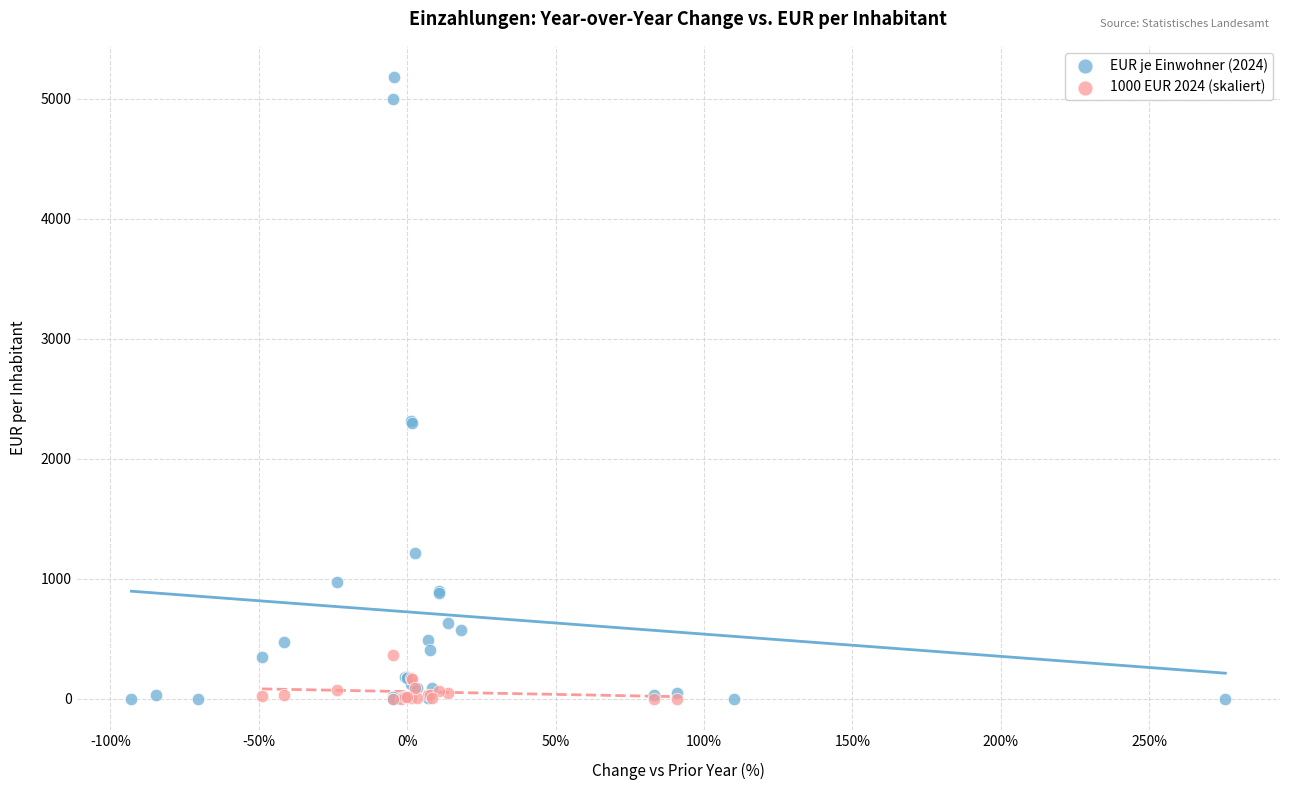

Which series has the widest spread of Y values?

EUR je Einwohner (2024)